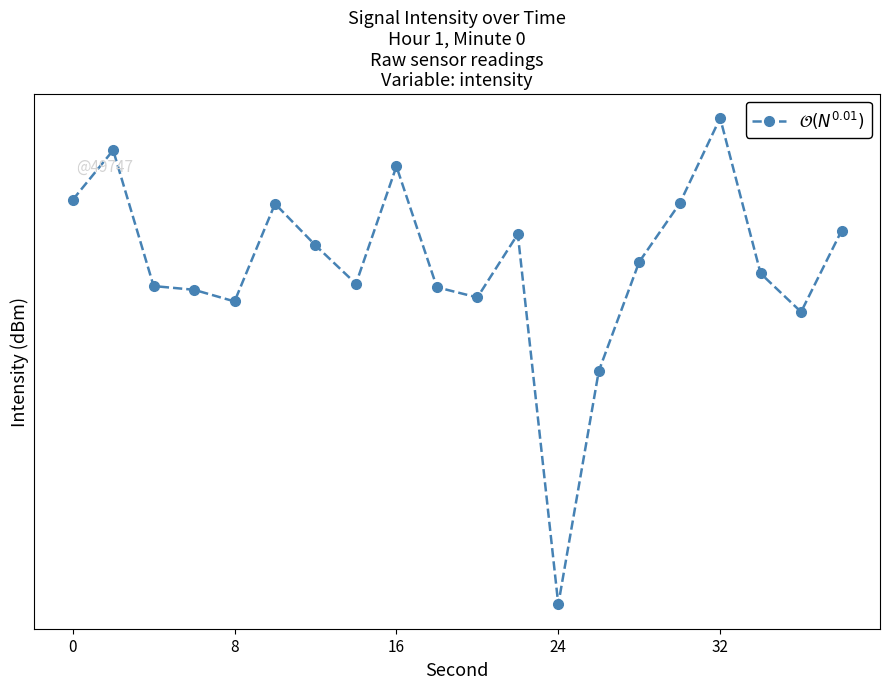

The chart shows a value of -34.2 at 18. True or false?

False